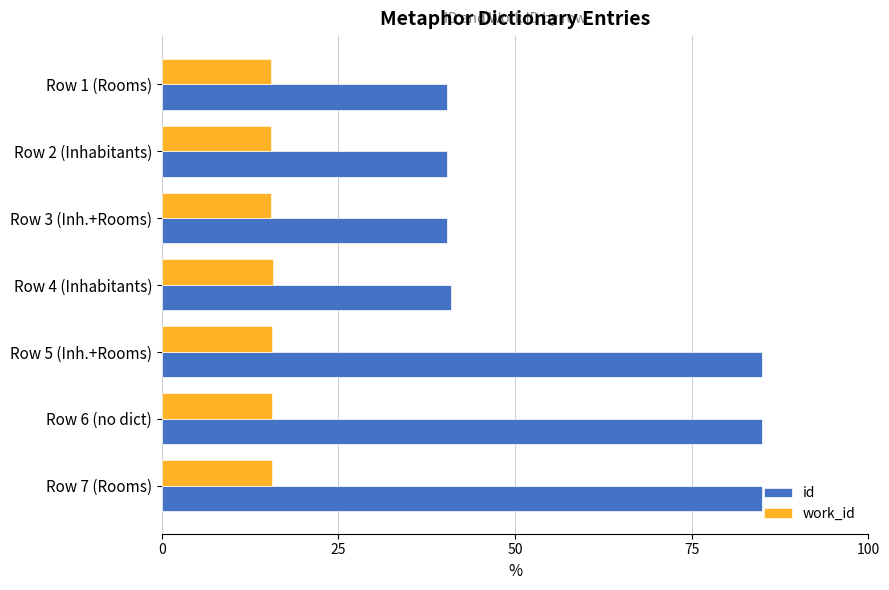

Which series changed the most between Row 2 (Inhabitants) and Row 5 (Inh.+Rooms)?

id